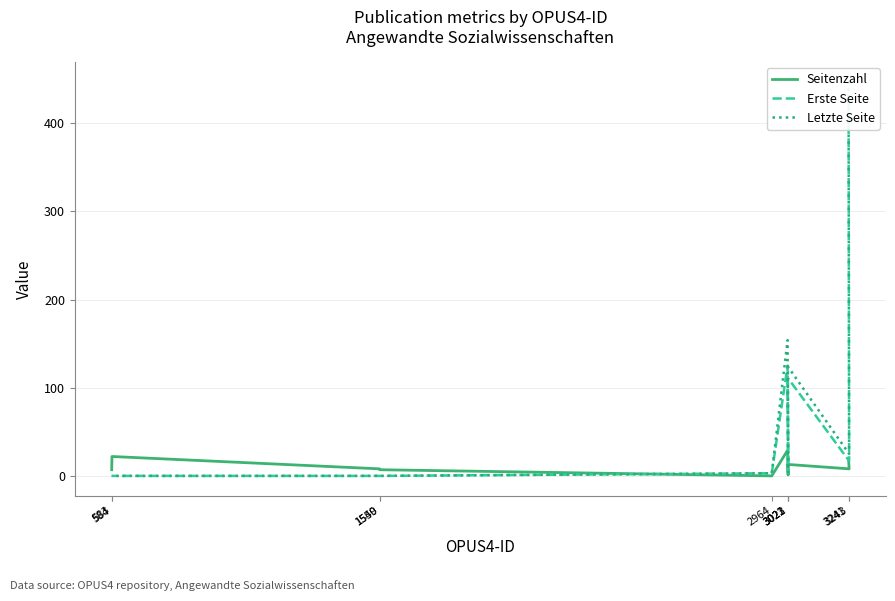

Is it true that Erste Seite equals 24 at 3243?

False